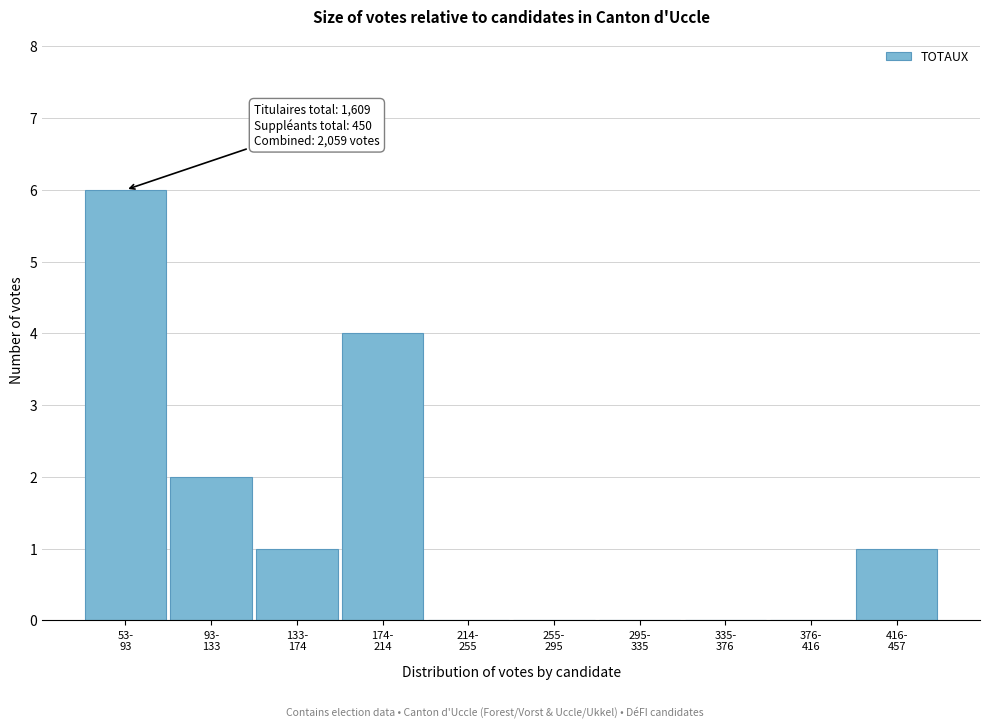

What is the maximum value shown in the chart?

6